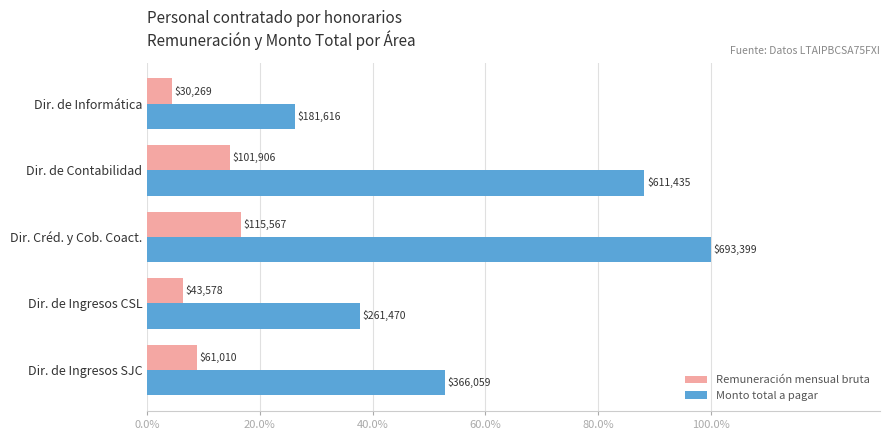

What are all the series names shown in the legend?

Remuneración mensual bruta, Monto total a pagar